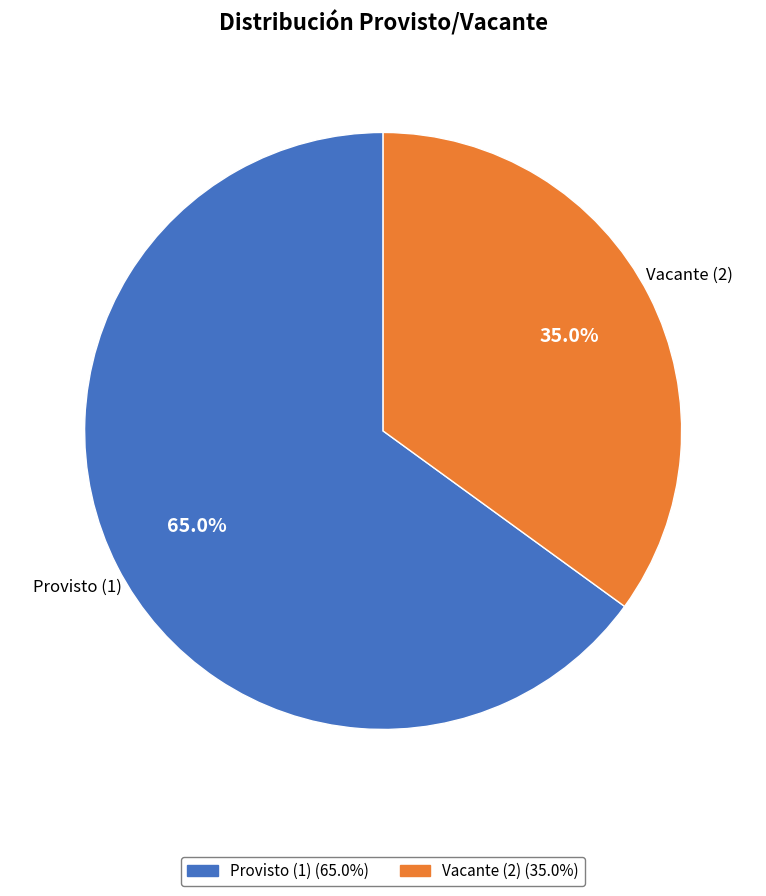

Which category has the biggest portion of the pie?

Provisto (1)